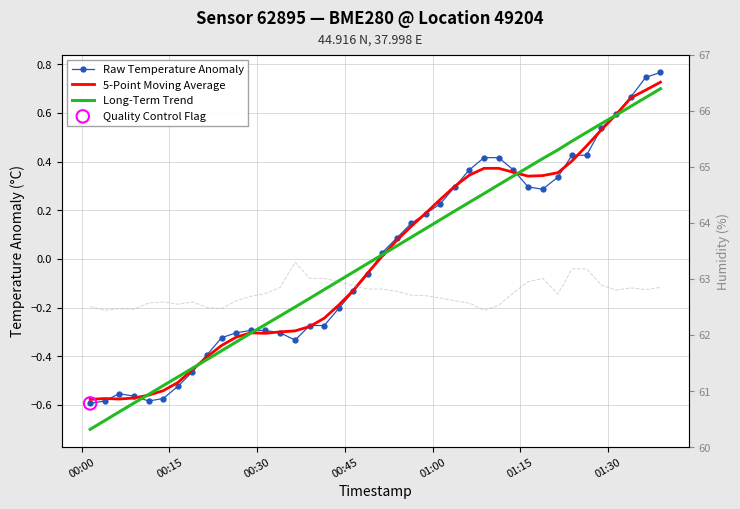

Which series contains the highest Y value?

Humidity